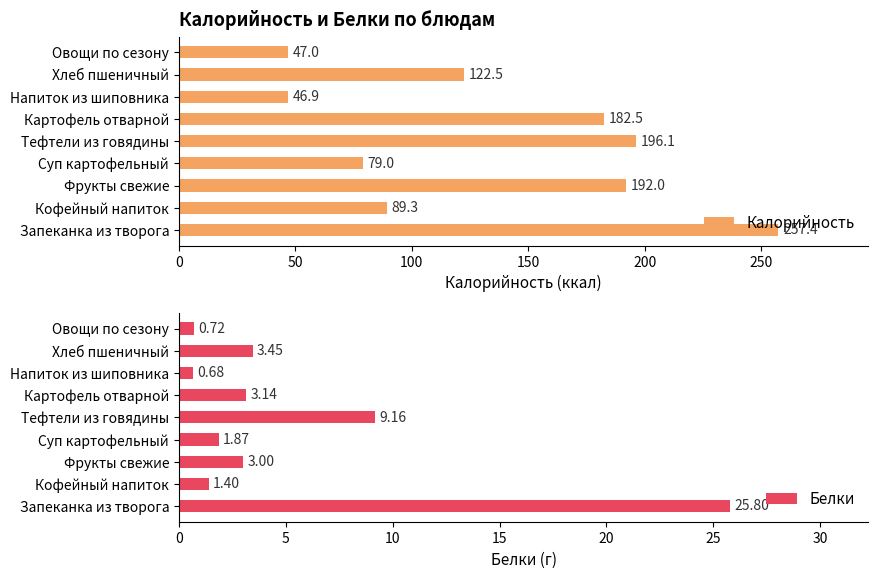

What is the value of the Калорийность bar at the 1st from the left?

257.4